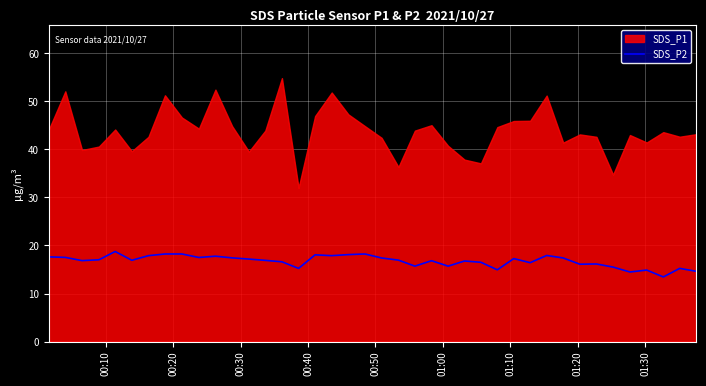

What is the highest value of the SDS_P2 series?

18.8